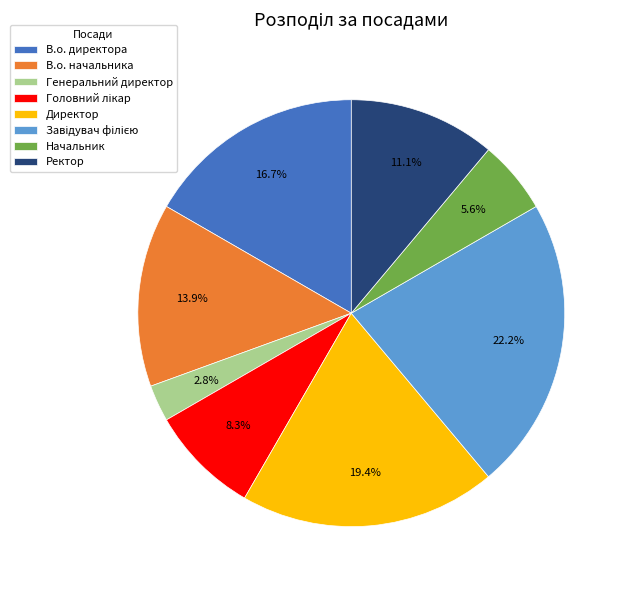

How much of the chart is everything except Директор?

80.6%